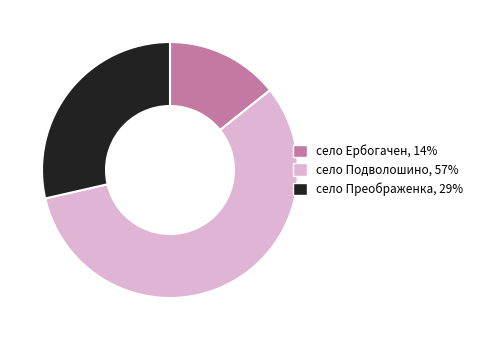

True or false: село Преображенка, 29% accounts for 34% of the total.

False